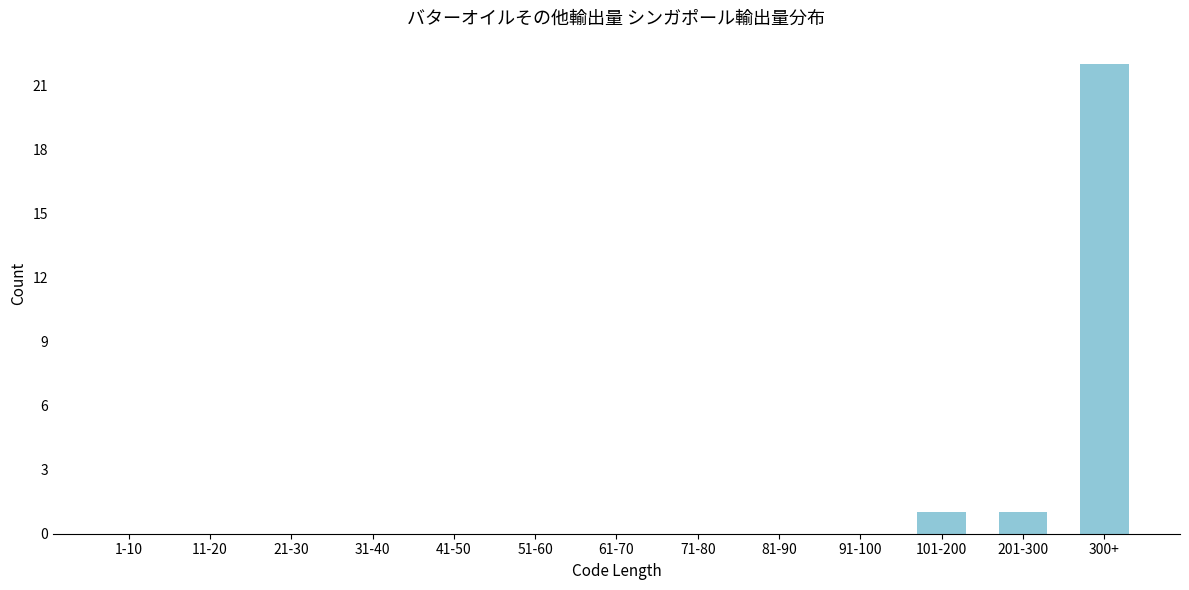

Reading right to left, transcribe all the data shown in this chart.

300+=22	201-300=1	101-200=1	91-100=0	81-90=0	71-80=0	61-70=0	51-60=0	41-50=0	31-40=0	21-30=0	11-20=0	1-10=0